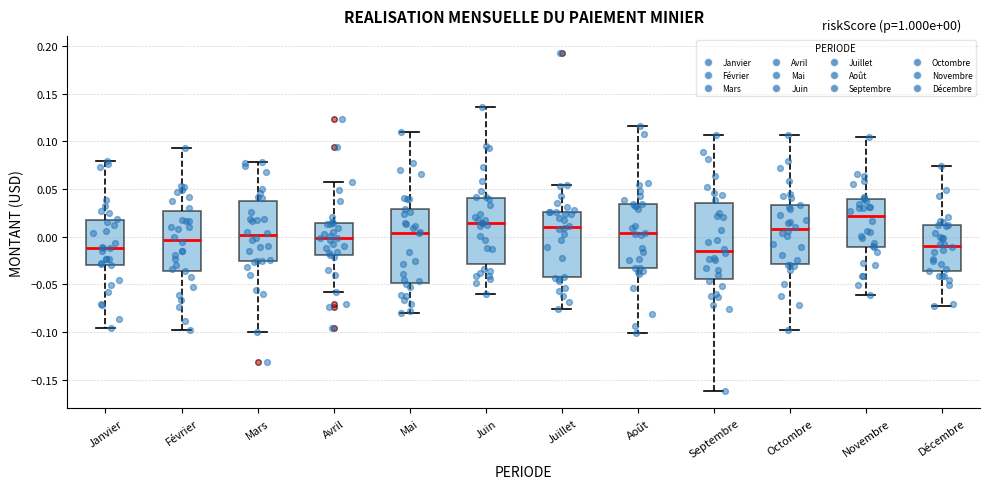

Which box has the highest median line?

Novembre